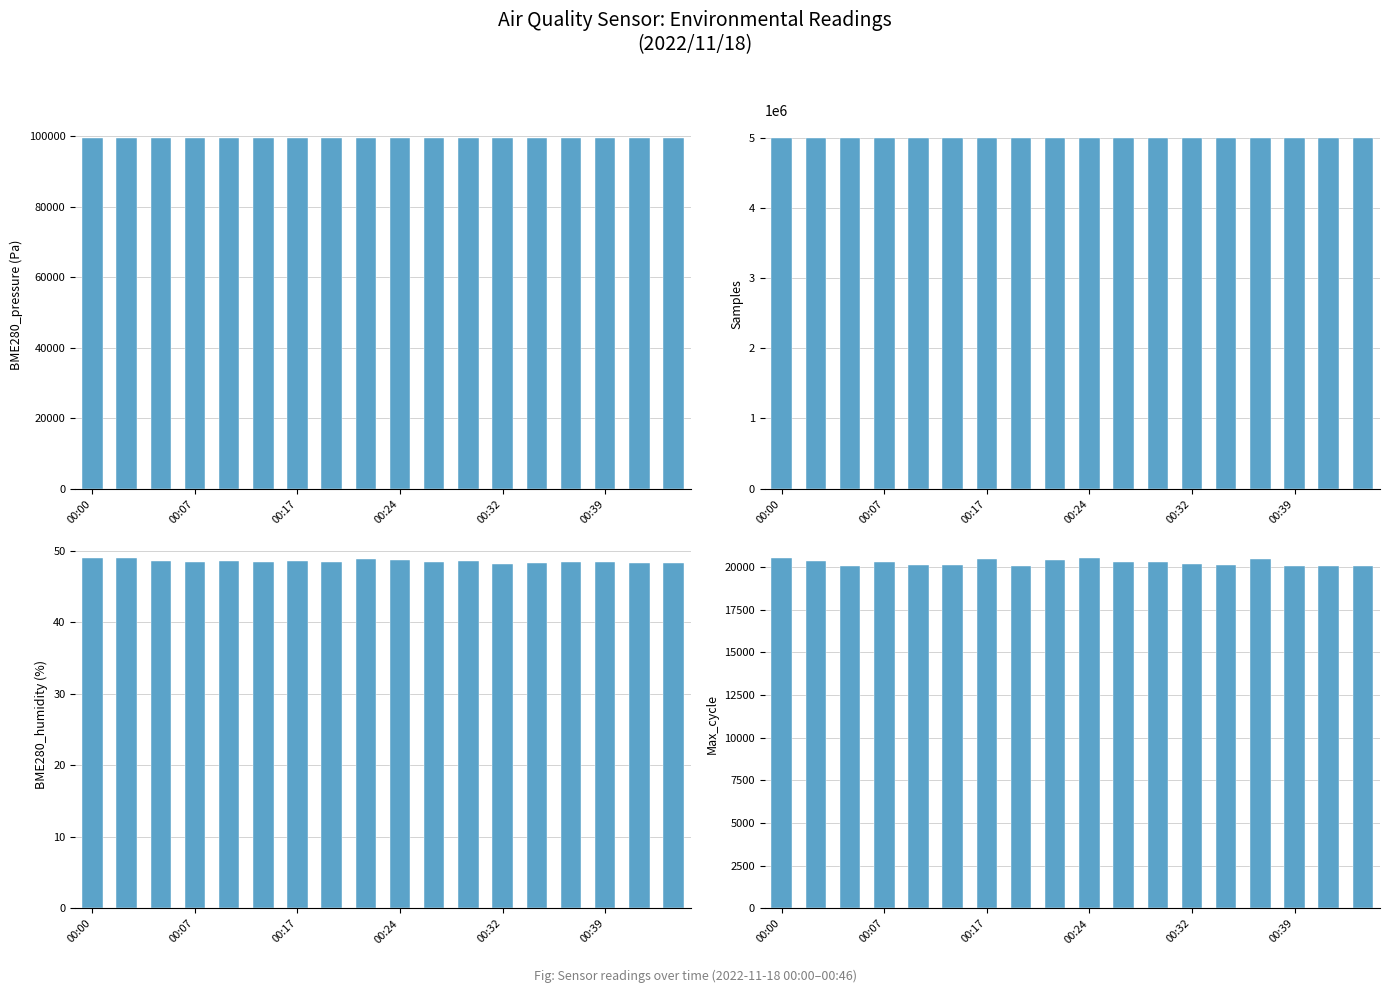

At 00:17, list the series in order from smallest to largest.

BME280_humidity, Max_cycle, BME280_pressure, Samples